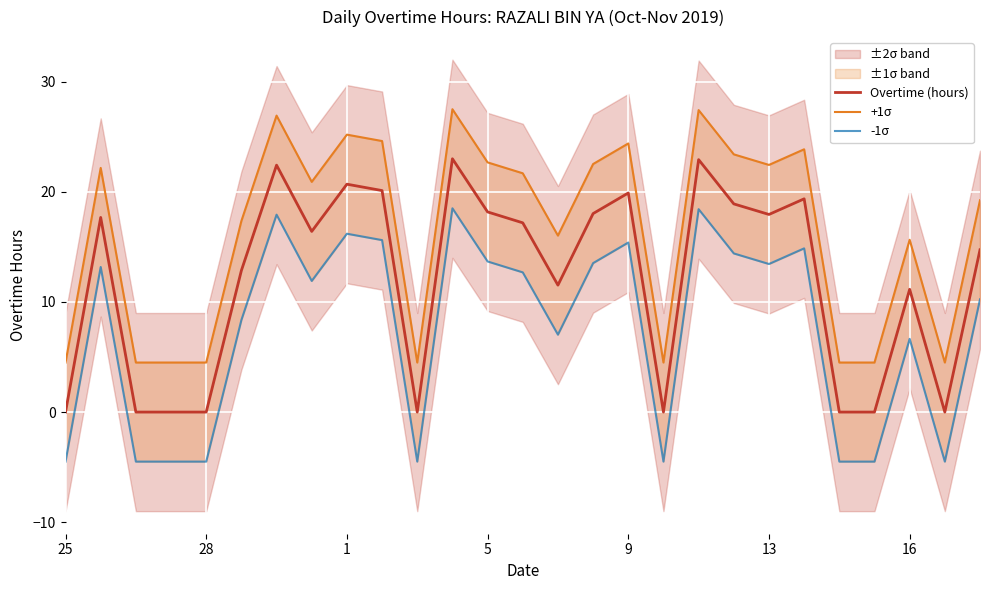

What is the sum of all Overtime (hours) values?

323.1